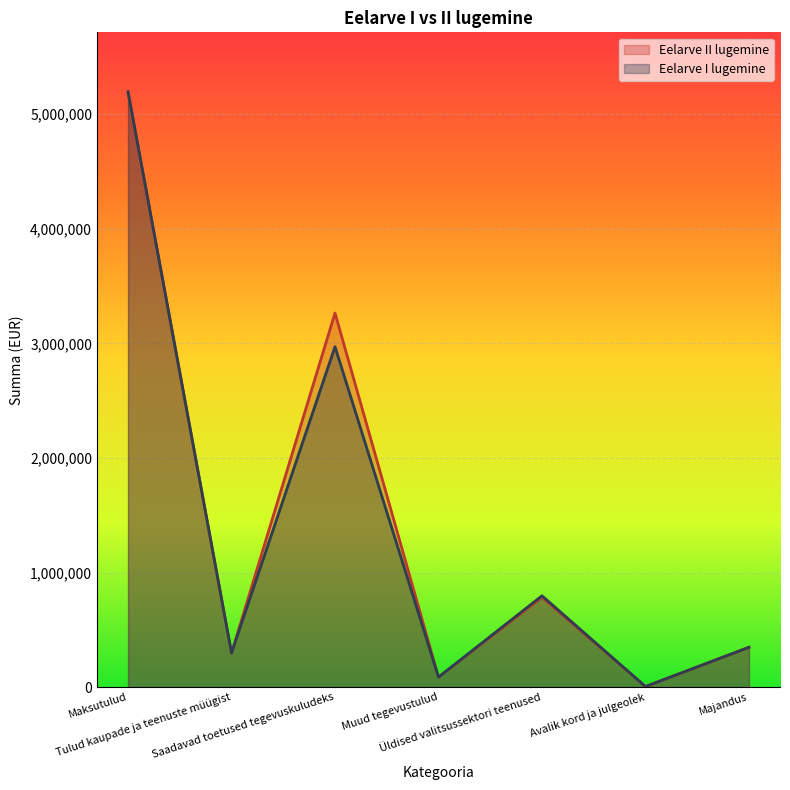

Is it true that Eelarve II lugemine equals 9083 at Avalik kord ja julgeolek?

False